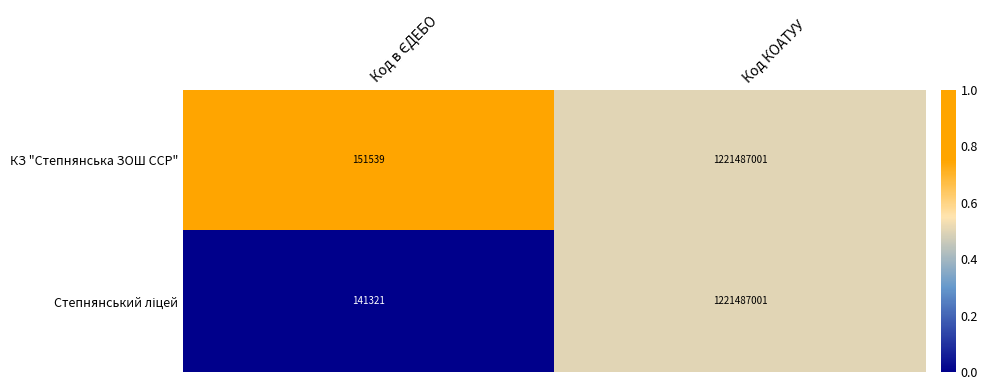

Count the number of data series in this chart.

2